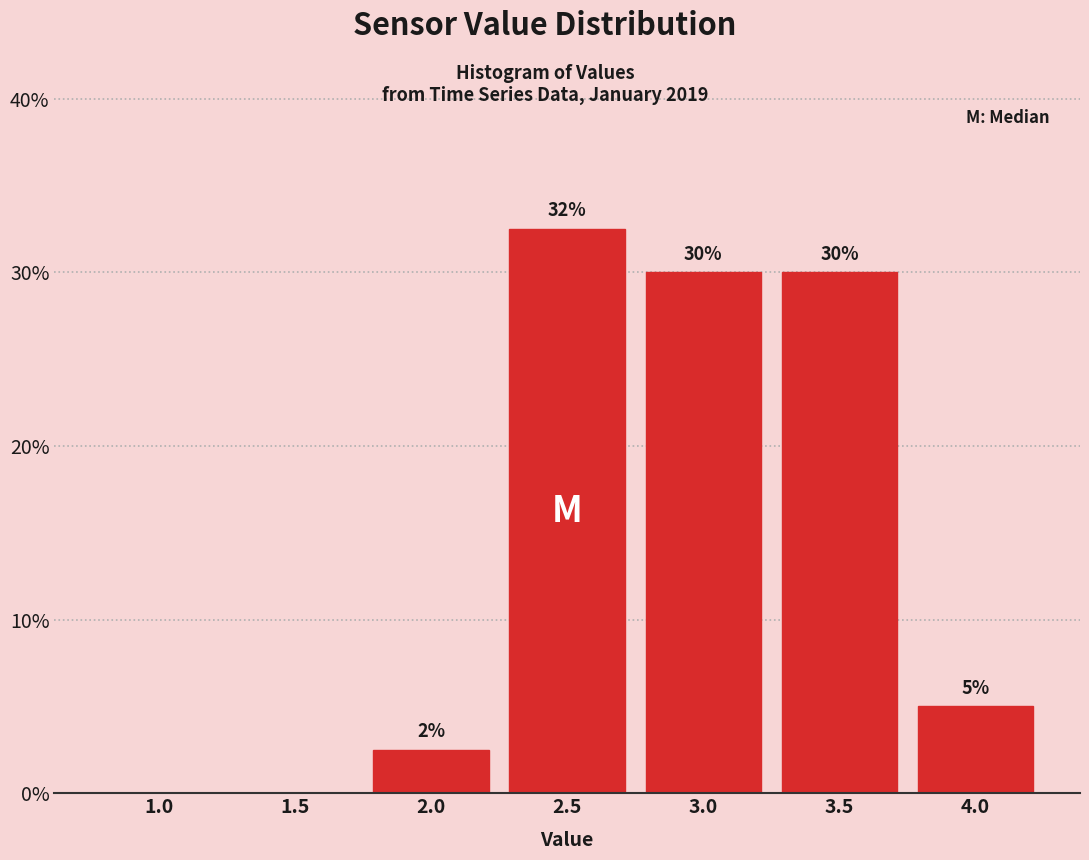

Which has a higher value, 2.5 or 2.0?

2.5